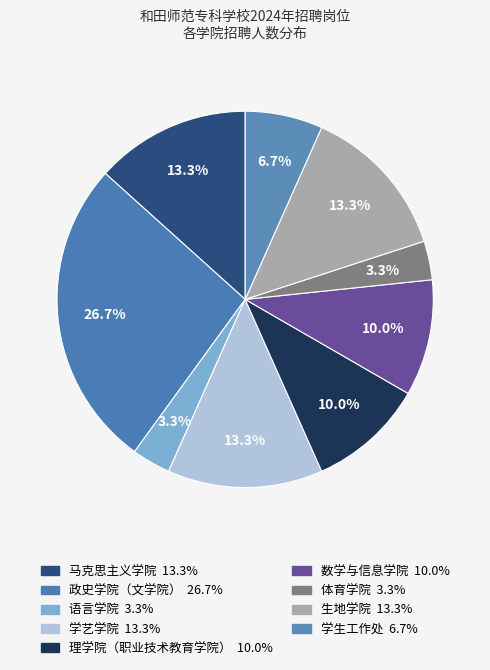

To the nearest percent, what percentage of the pie is 学生工作处?

7%